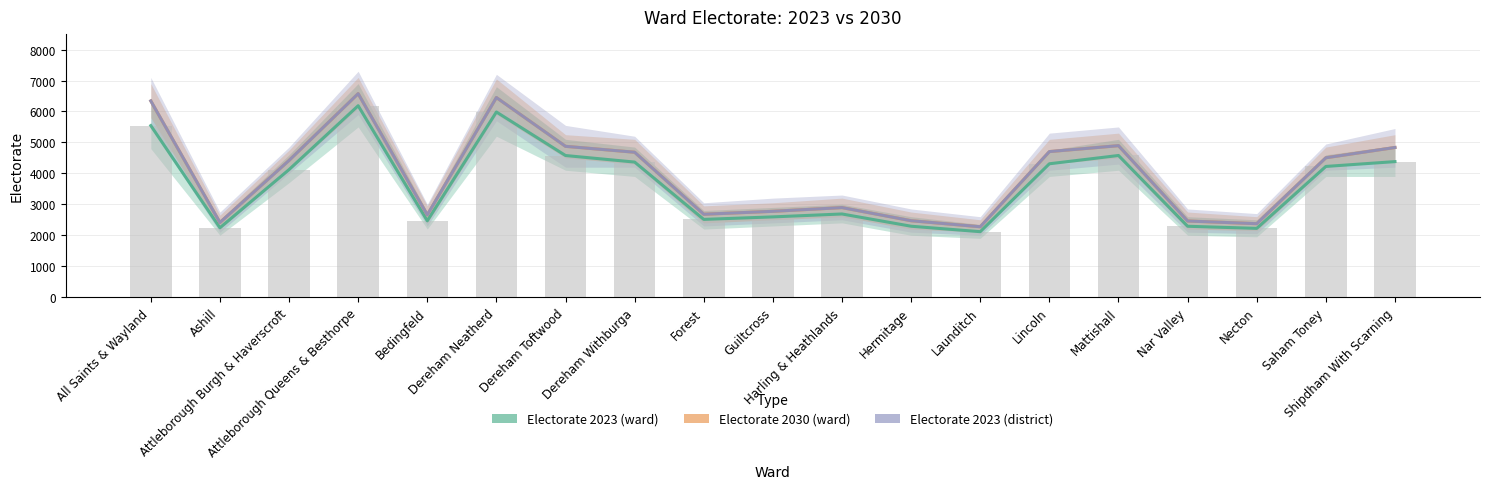

Reading left to right, what are all the values shown in this chart?

Electorate 2023 (ward): All Saints & Wayland=5544	Ashill=2242	Attleborough Burgh & Haverscroft=4122	Attleborough Queens & Besthorpe=6186	Bedingfeld=2467	Dereham Neatherd=5983	Dereham Toftwood=4577	Dereham Withburga=4365	Forest=2513	Guiltcross=2594	Harling & Heathlands=2688	Hermitage=2292	Launditch=2116	Lincoln=4310	Mattishall=4578	Nar Valley=2291	Necton=2223	Saham Toney=4224	Shipdham With Scarning=4380
Electorate 2030 (ward): All Saints & Wayland=6341	Ashill=2412	Attleborough Burgh & Haverscroft=4418	Attleborough Queens & Besthorpe=6576	Bedingfeld=2659	Dereham Neatherd=6450	Dereham Toftwood=4874	Dereham Withburga=4683	Forest=2679	Guiltcross=2774	Harling & Heathlands=2894	Hermitage=2470	Launditch=2275	Lincoln=4704	Mattishall=4895	Nar Valley=2461	Necton=2374	Saham Toney=4504	Shipdham With Scarning=4837
Electorate 2023 (district): All Saints & Wayland=6341	Ashill=2412	Attleborough Burgh & Haverscroft=4418	Attleborough Queens & Besthorpe=6576	Bedingfeld=2659	Dereham Neatherd=6450	Dereham Toftwood=4874	Dereham Withburga=4683	Forest=2679	Guiltcross=2774	Harling & Heathlands=2894	Hermitage=2470	Launditch=2275	Lincoln=4704	Mattishall=4895	Nar Valley=2461	Necton=2374	Saham Toney=4504	Shipdham With Scarning=4837